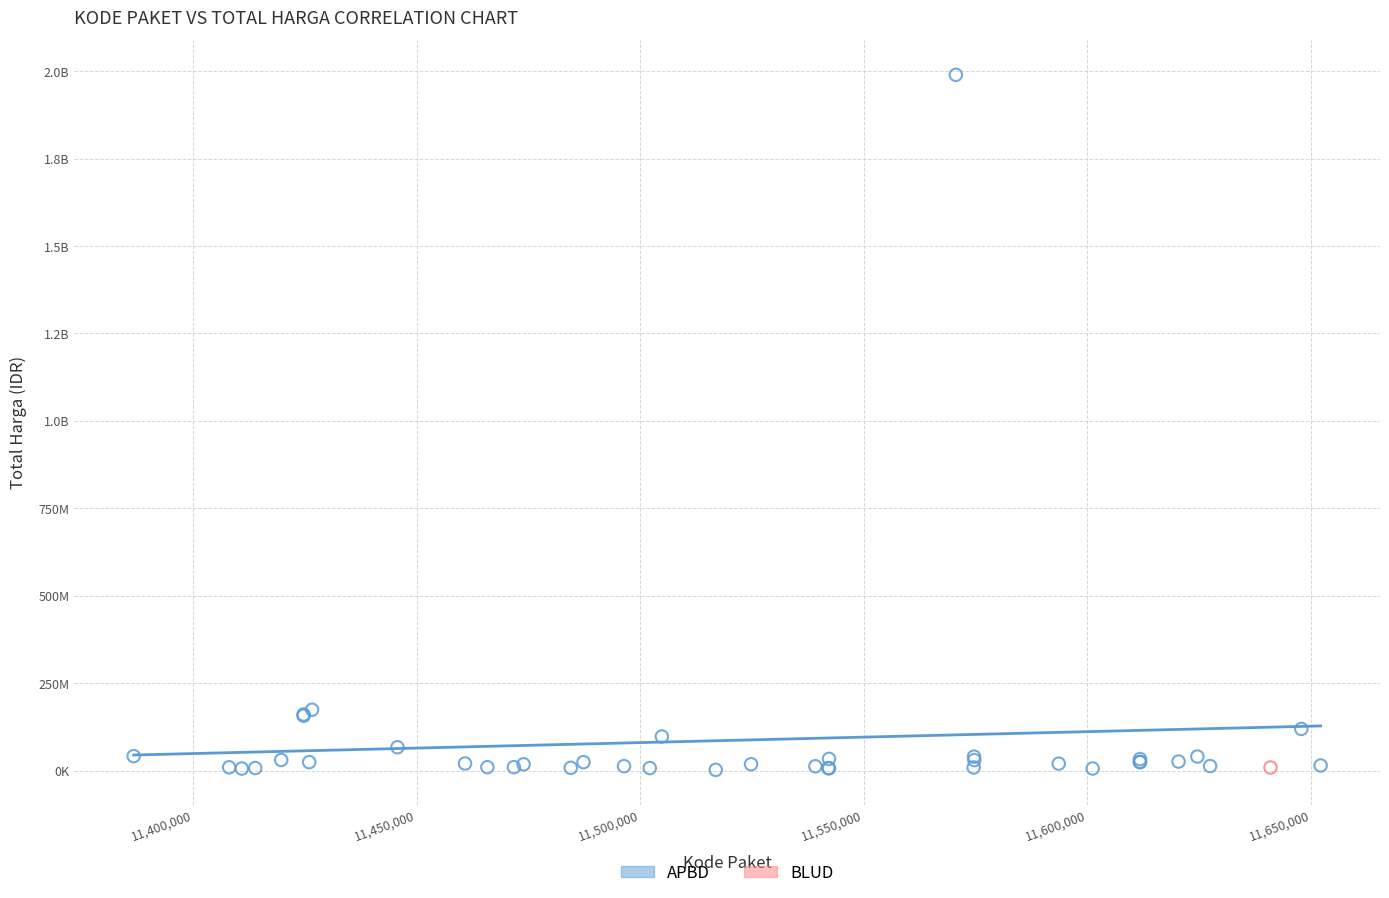

What are all the series names shown in the legend?

APBD, BLUD